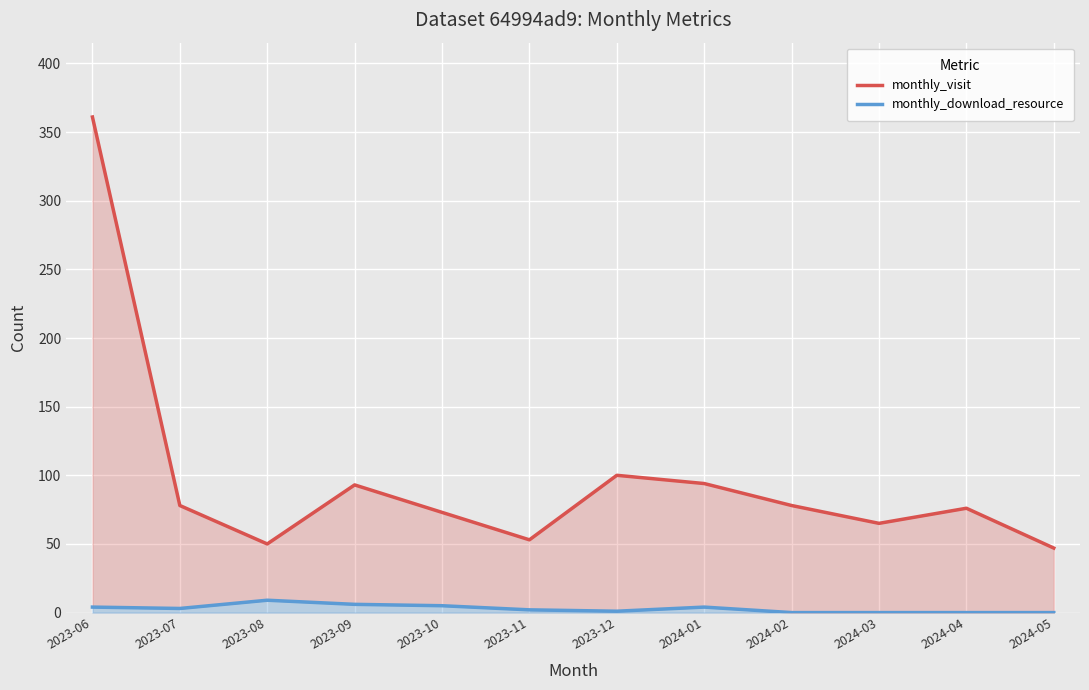

What is the difference between the monthly_download_resource values at 2024-05 and 2023-11?

2